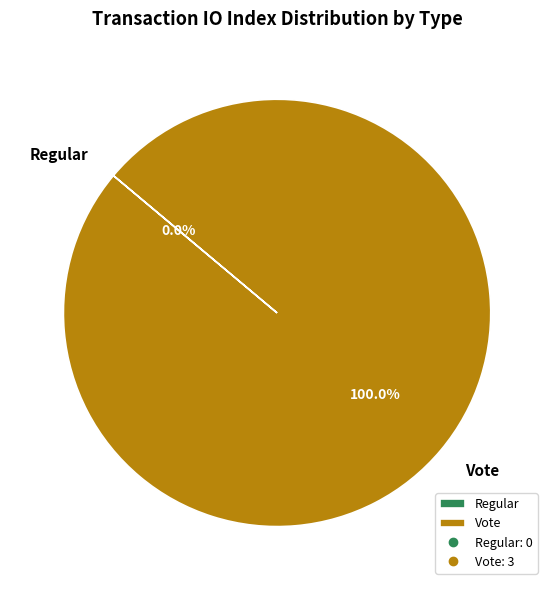

To the nearest percent, what is the difference between the Regular and Vote slice percentages?

100%